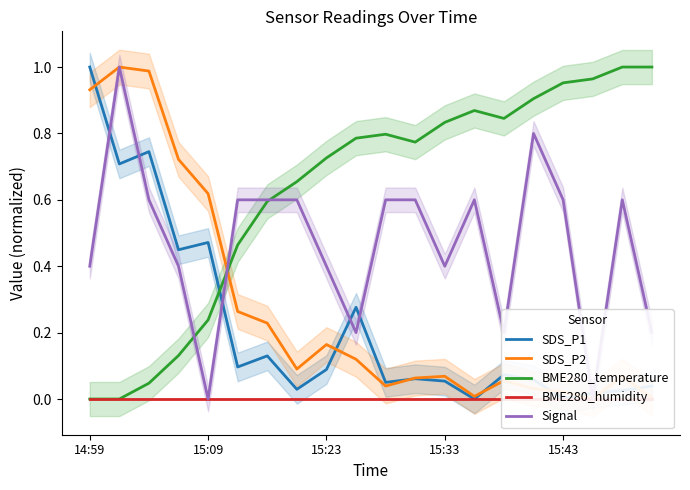

After their last crossing, which series has the higher values: BME280_temperature or SDS_P1?

BME280_temperature